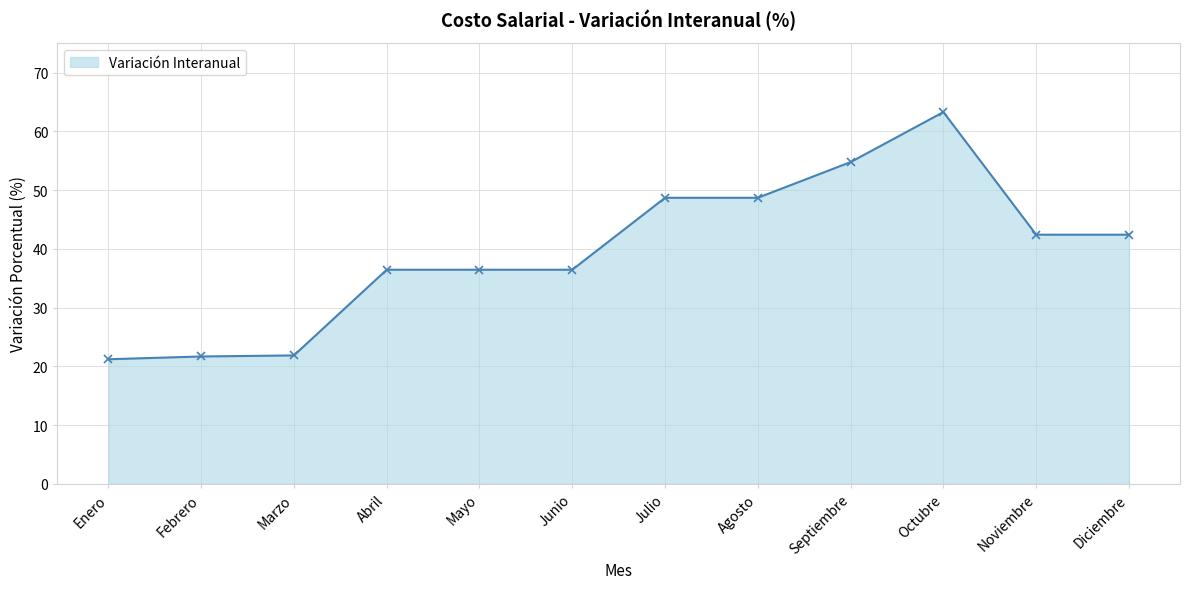

The value at Marzo is 14.7. True or false?

False